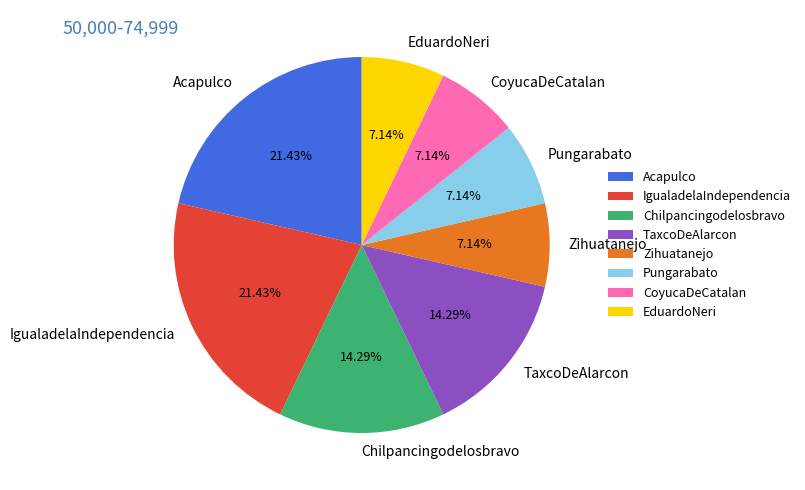

Approximately how many times larger is the value at Pungarabato compared to IgualadelaIndependencia?

0.3